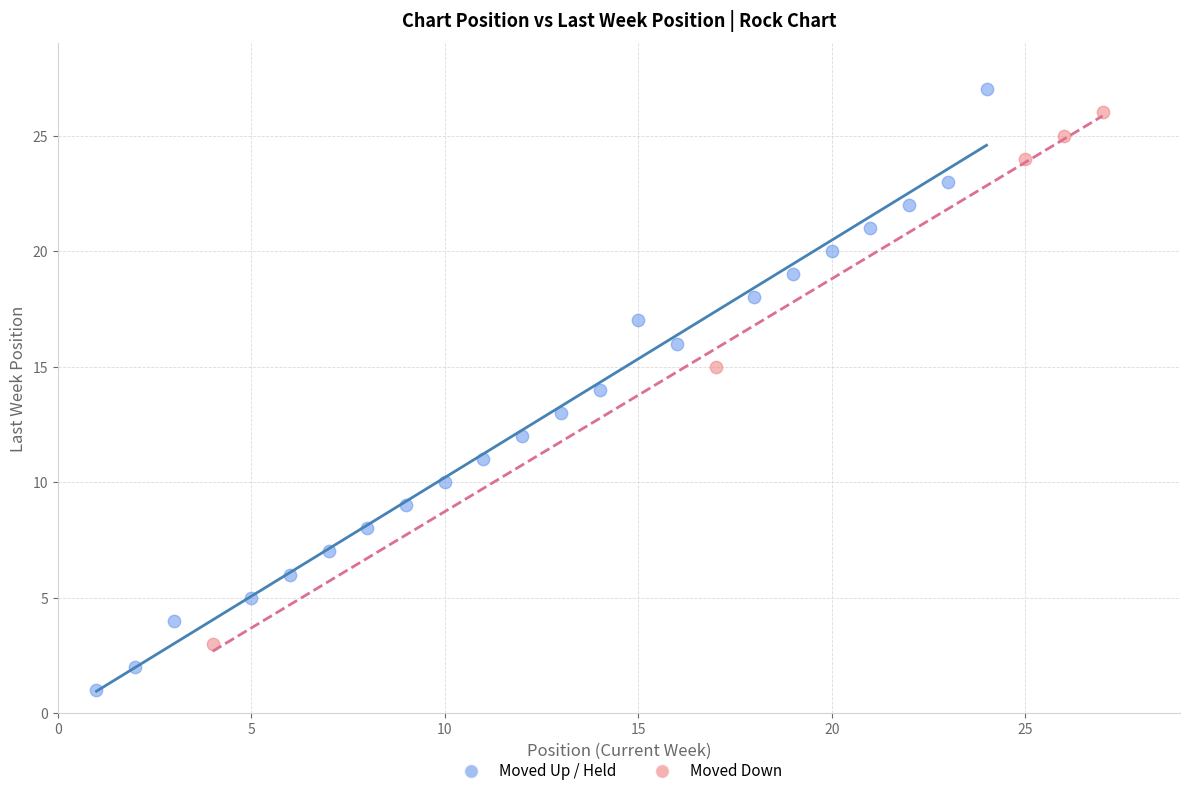

Which series contains the lowest Y value?

Moved Up / Held